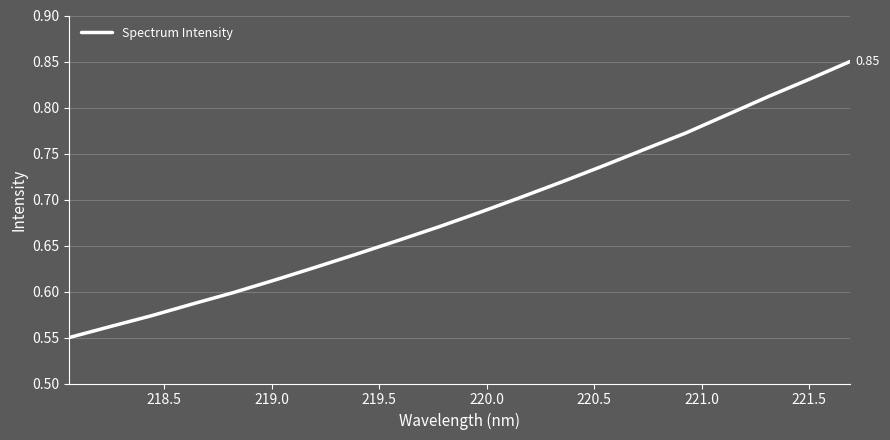

What is the difference between the maximum and minimum values?

0.3